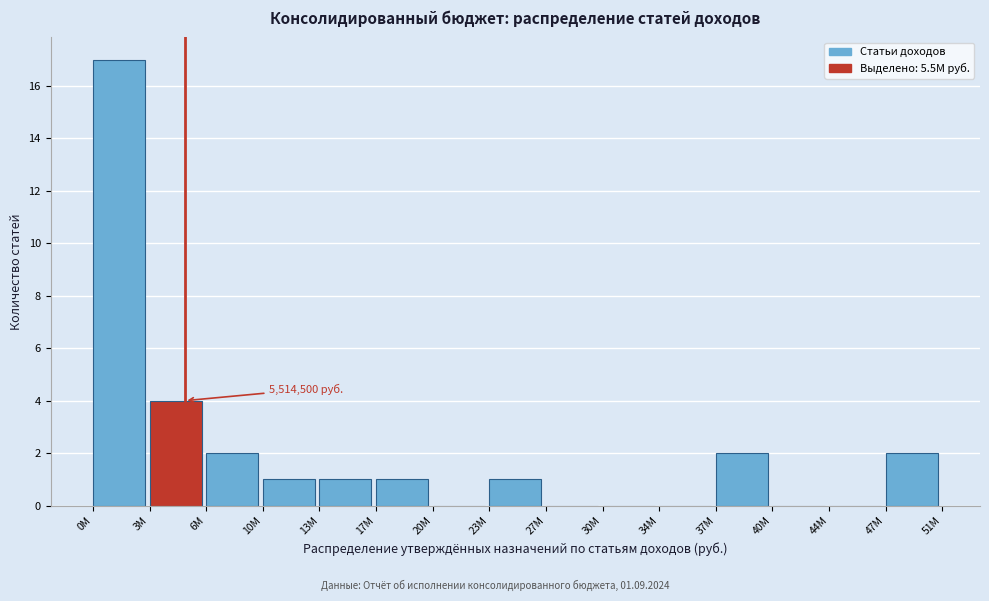

Reading left to right, what are all the values shown in this chart?

0M=17	3M=4	6M=2	10M=1	13M=1	17M=1	20M=0	23M=1	27M=0	30M=0	34M=0	37M=2	40M=0	44M=0	47M=2